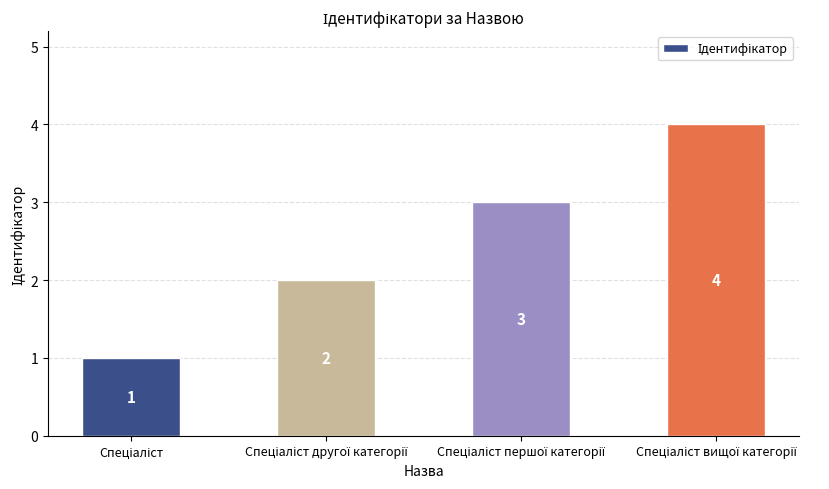

What is the difference between the maximum and minimum values?

3